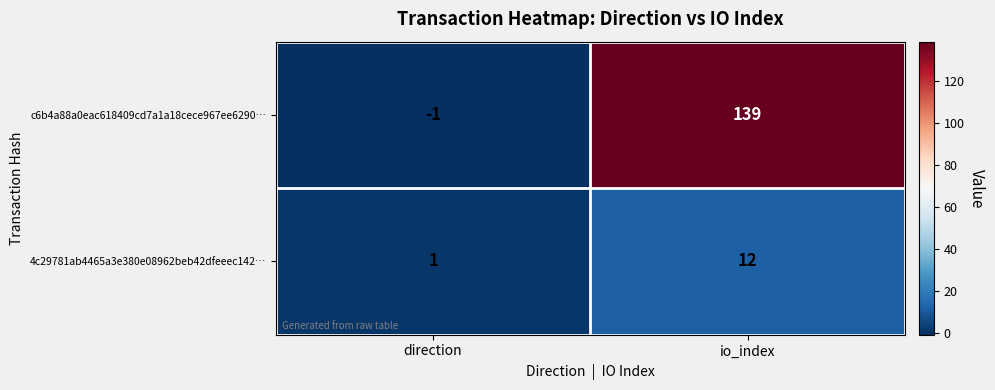

Reading left to right, extract all data points from this chart.

c6b4a88a0eac618409cd7a1a18cece967ee6290…: direction=-1	io_index=139
4c29781ab4465a3e380e08962beb42dfeeec142…: direction=1	io_index=12